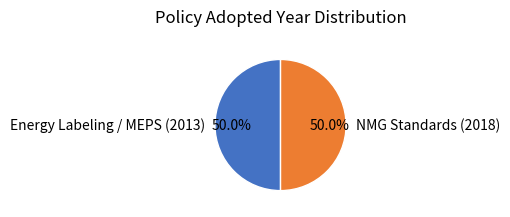

Approximately how many times larger is the value at Energy Labeling / MEPS (2013) compared to NMG Standards (2018)?

1.0